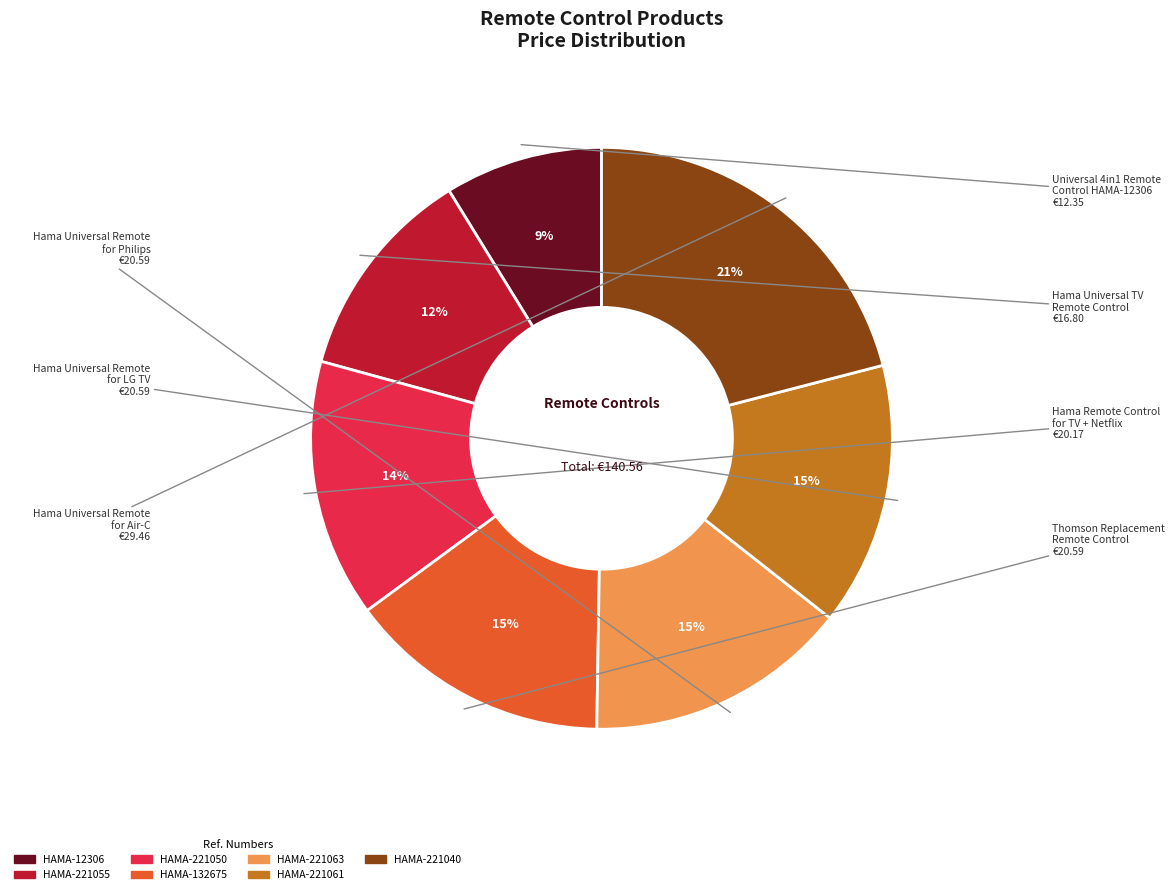

Is the sum of HAMA-221055 and HAMA-12306 greater than half?

No